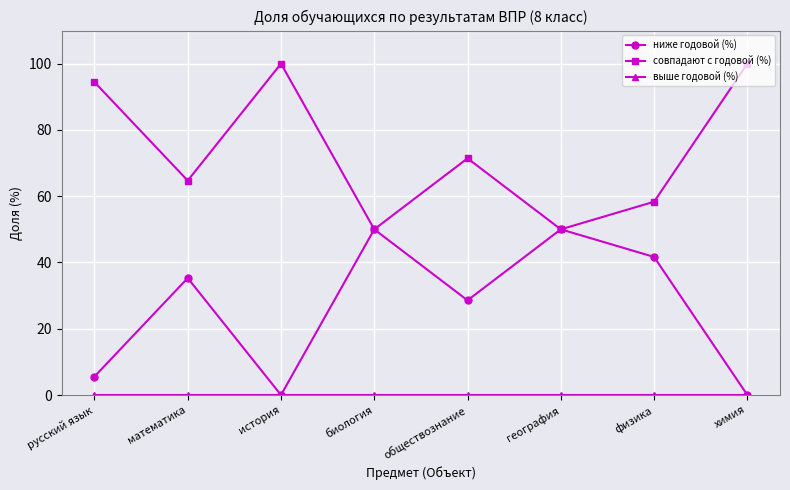

Count the number of categories in the chart.

8